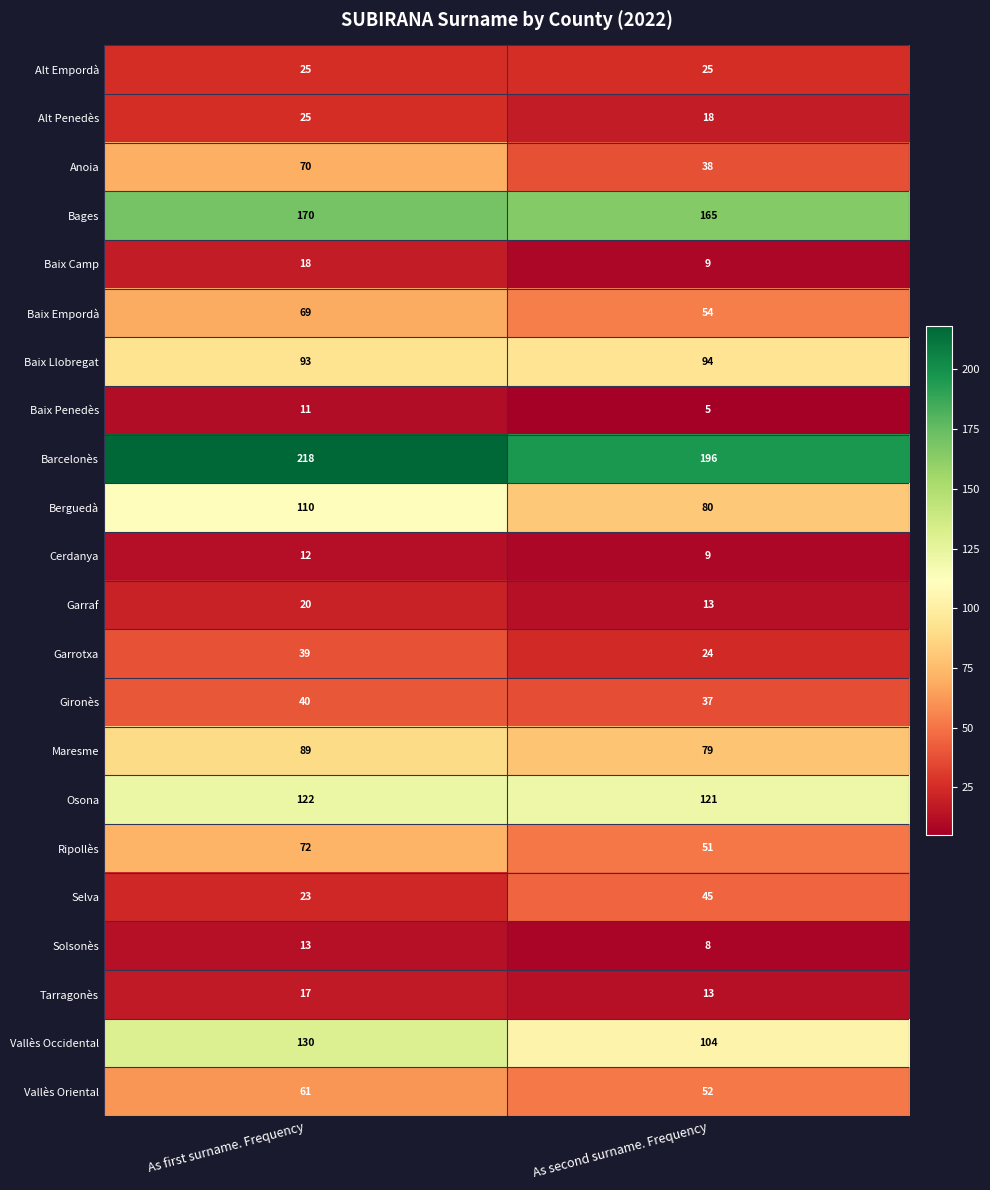

At which label does Berguedà reach its peak?

As first surname. Frequency